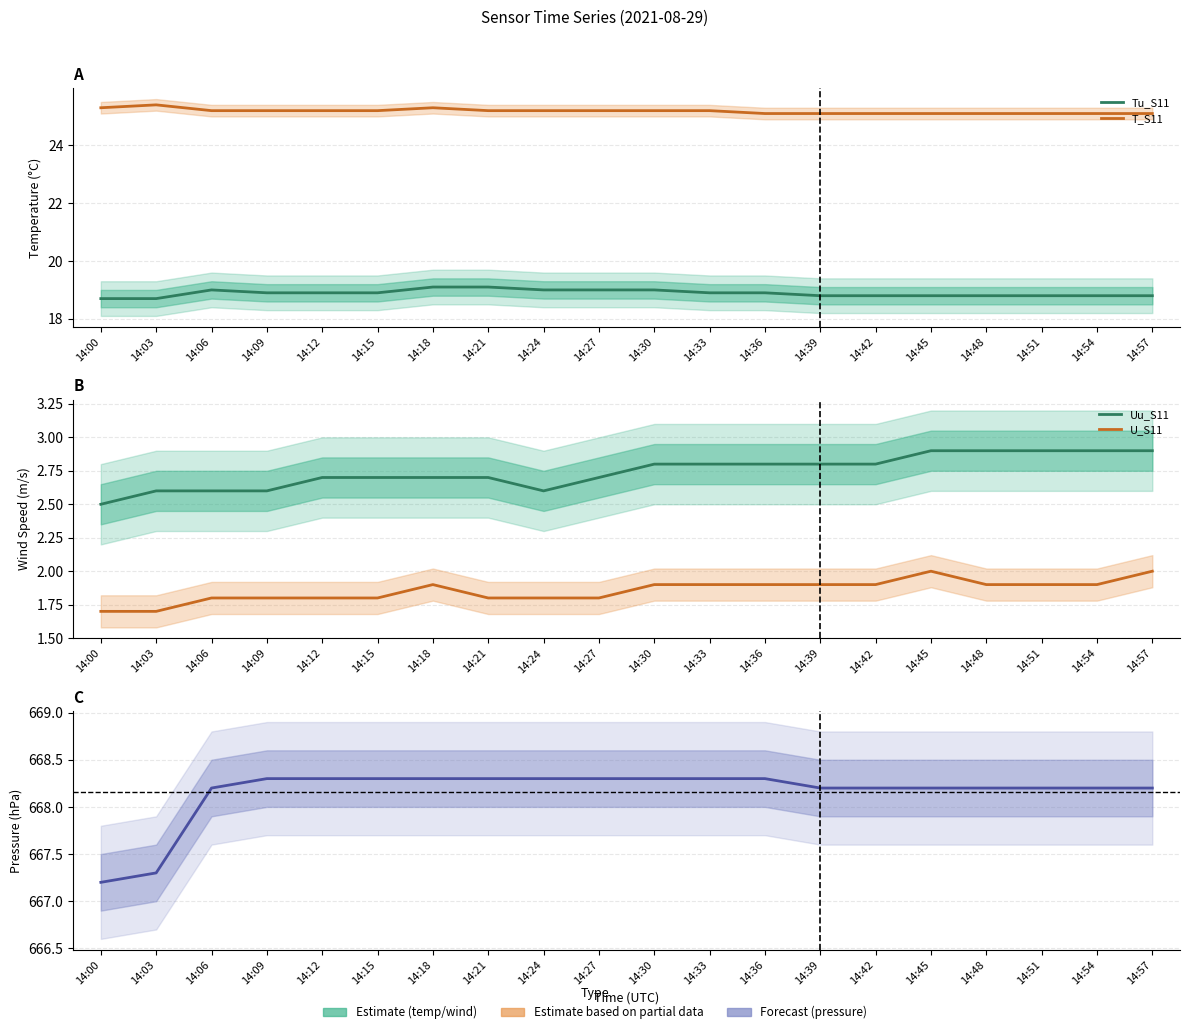

True or false: T_S11 has a value of 25.3 at 14:00.

True